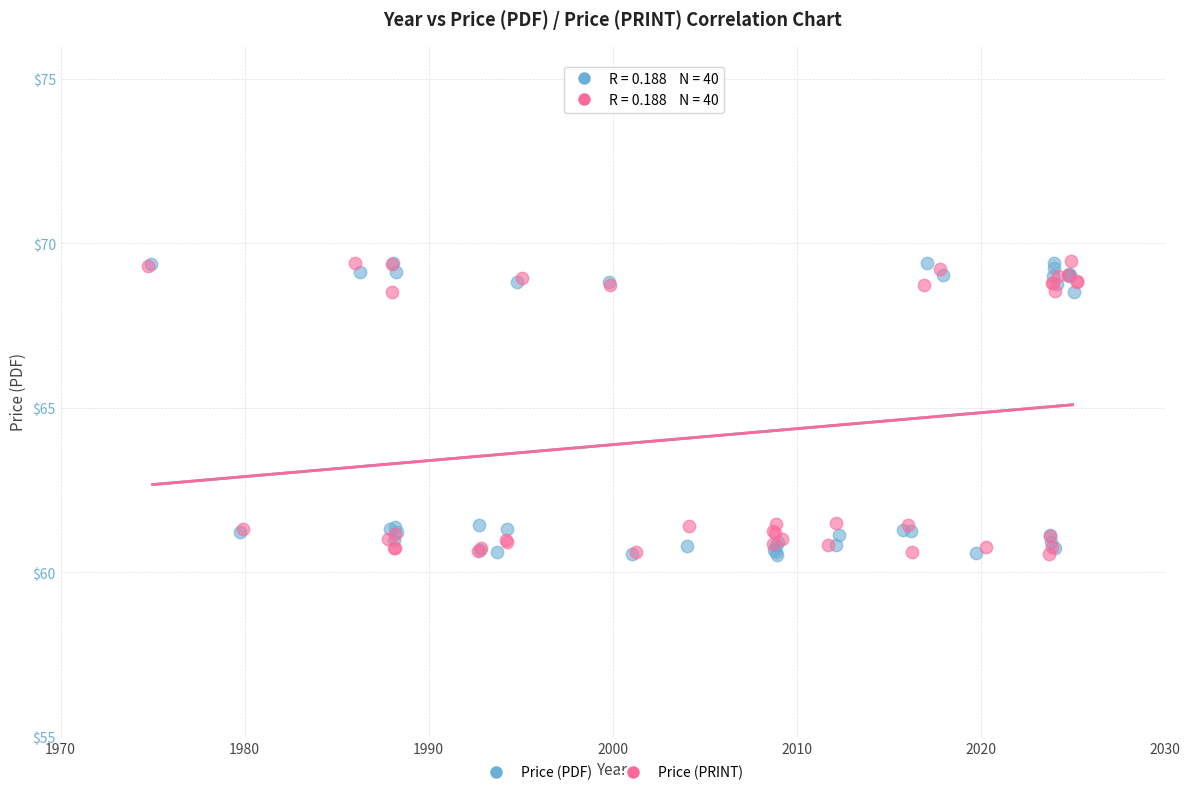

What are all the series names shown in the legend?

Price (PDF), Price (PRINT)